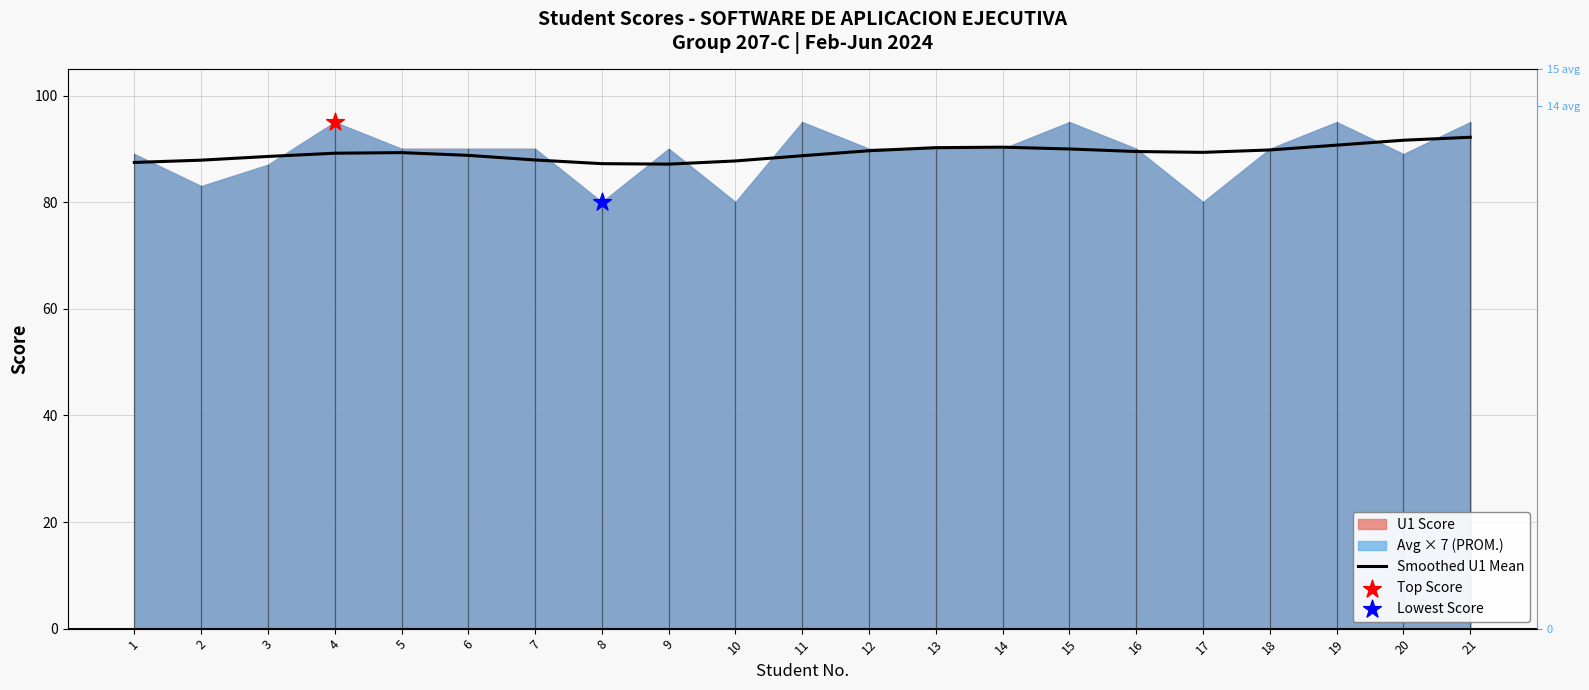

What is the change in value from 13 to 16?

-0.7